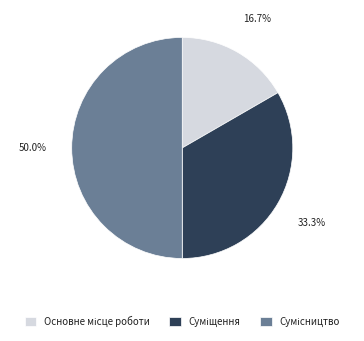

To the nearest percent, what portion does Сумісництво represent?

50%